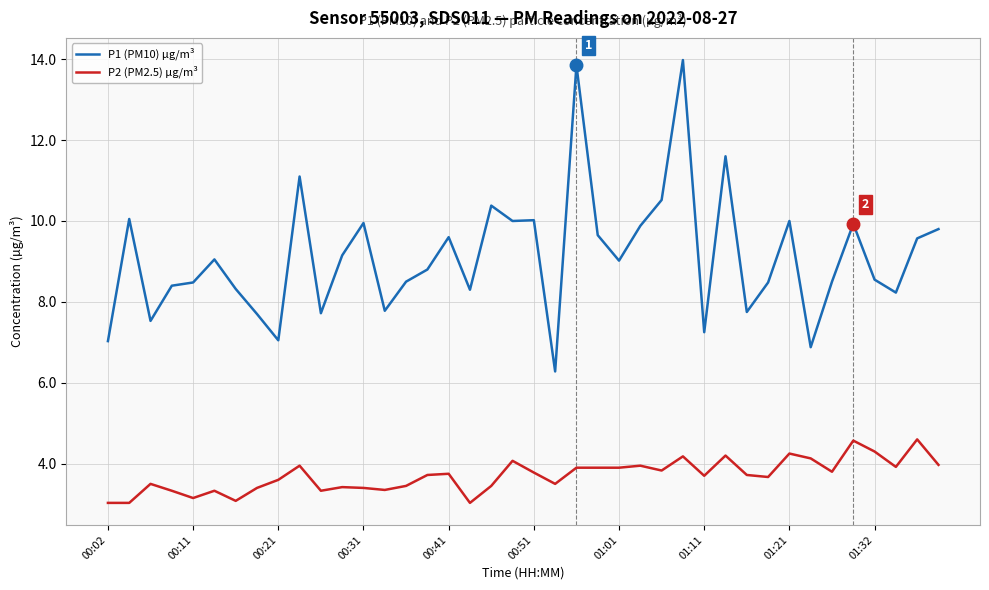

How many lines are shown in the chart?

2